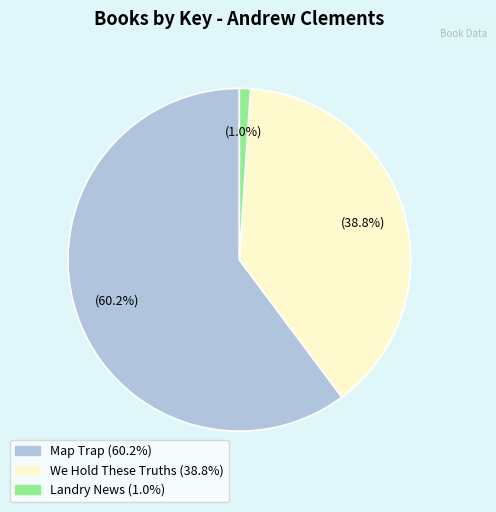

Is there a majority slice in this chart?

Yes